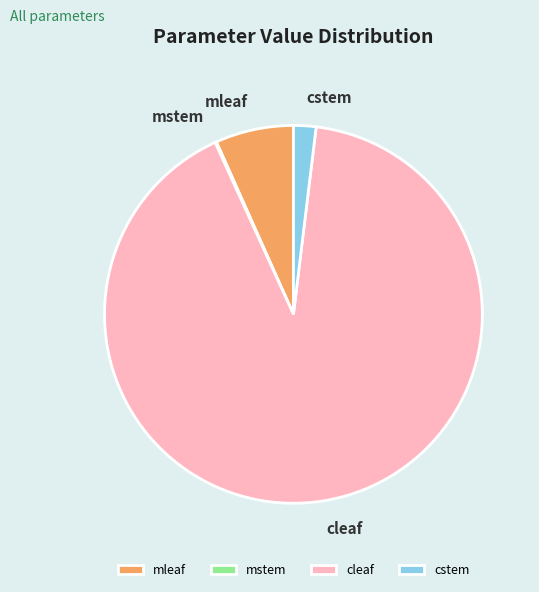

What is the largest slice in the pie chart?

cleaf